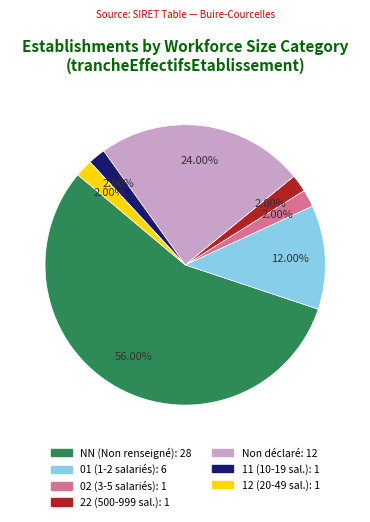

Does any single category account for the majority?

Yes